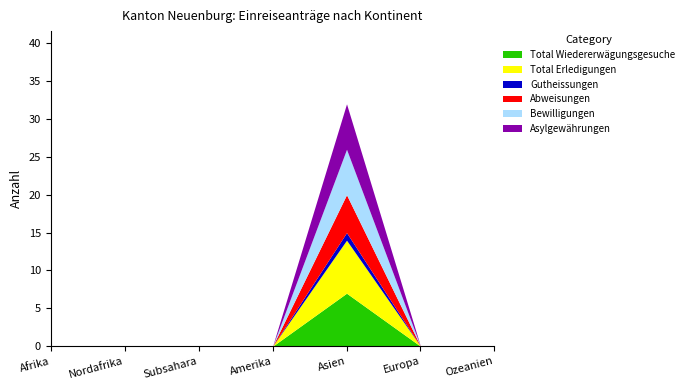

The Total Erledigungen series shows 0 at Europa. True or false?

True